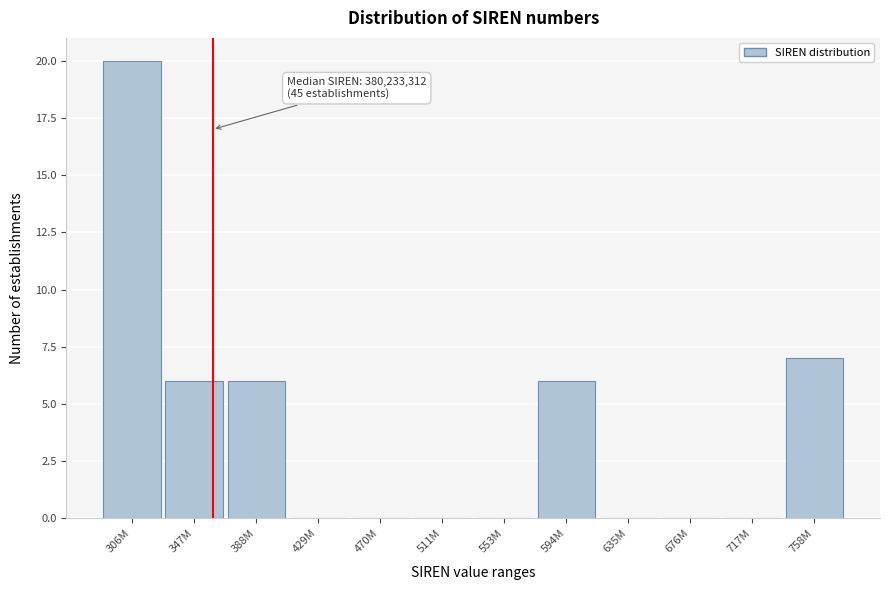

Reading right to left, list all the values displayed in this chart.

758M=7	717M=0	676M=0	635M=0	594M=6	553M=0	511M=0	470M=0	429M=0	388M=6	347M=6	306M=20